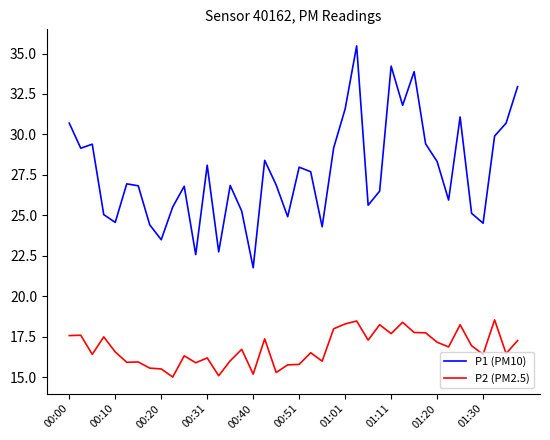

True or false: P2 (PM2.5) has more than 1 interior local peaks.

True